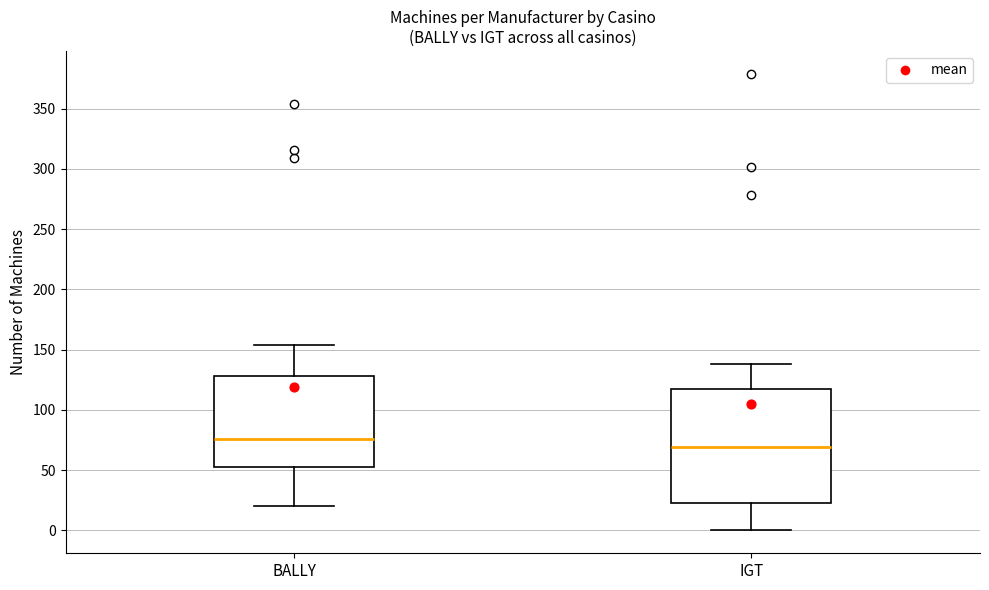

Which box has the highest median line?

BALLY